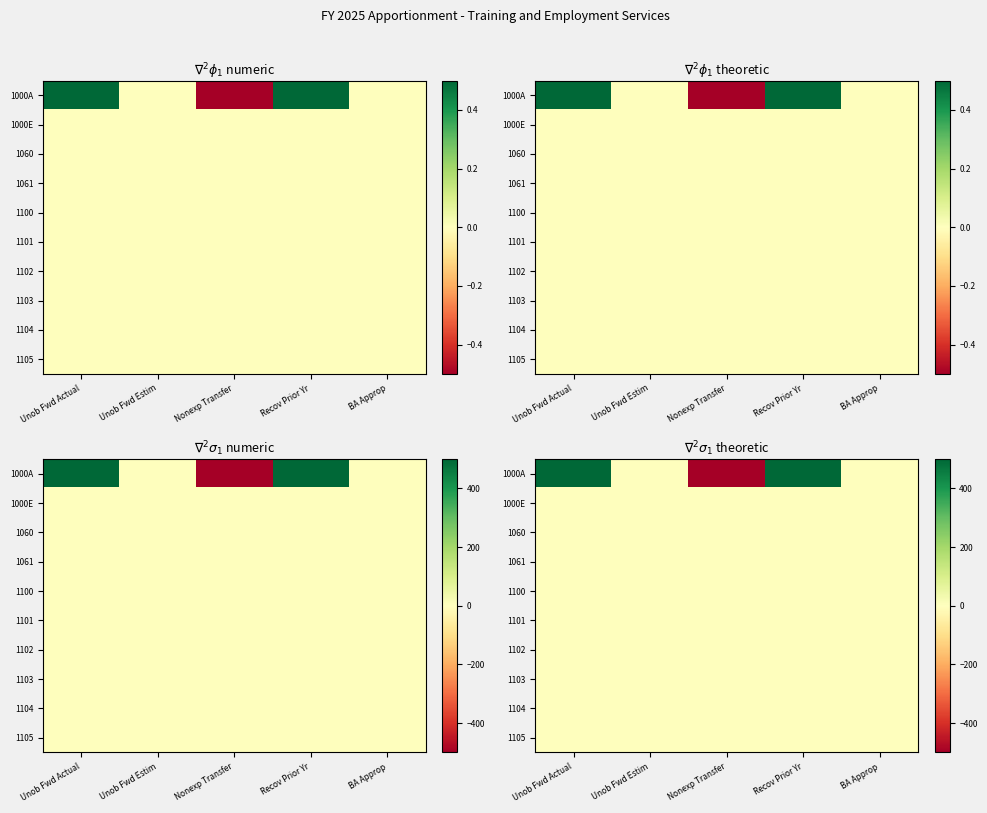

True or false: 1061 has a value of 0.0 at Unob Fwd Estim.

True